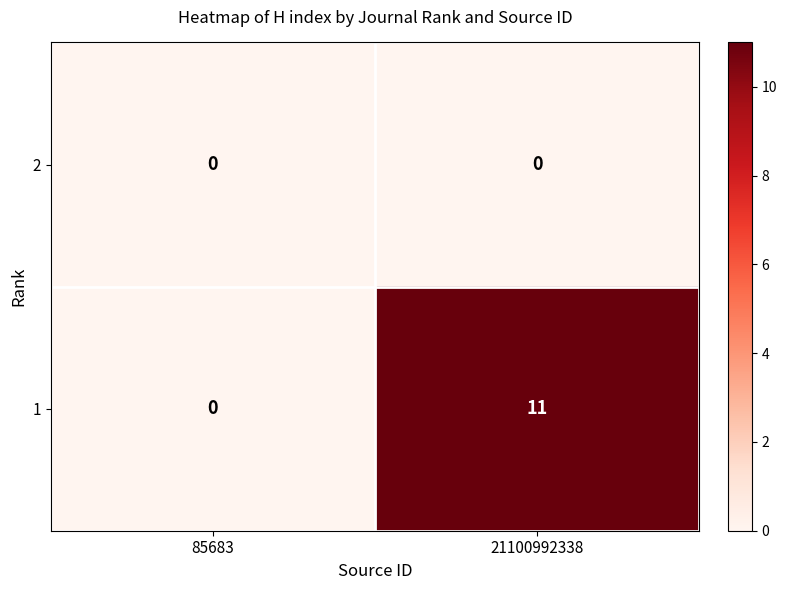

List the series in order of their peak value, lowest first.

2, 1